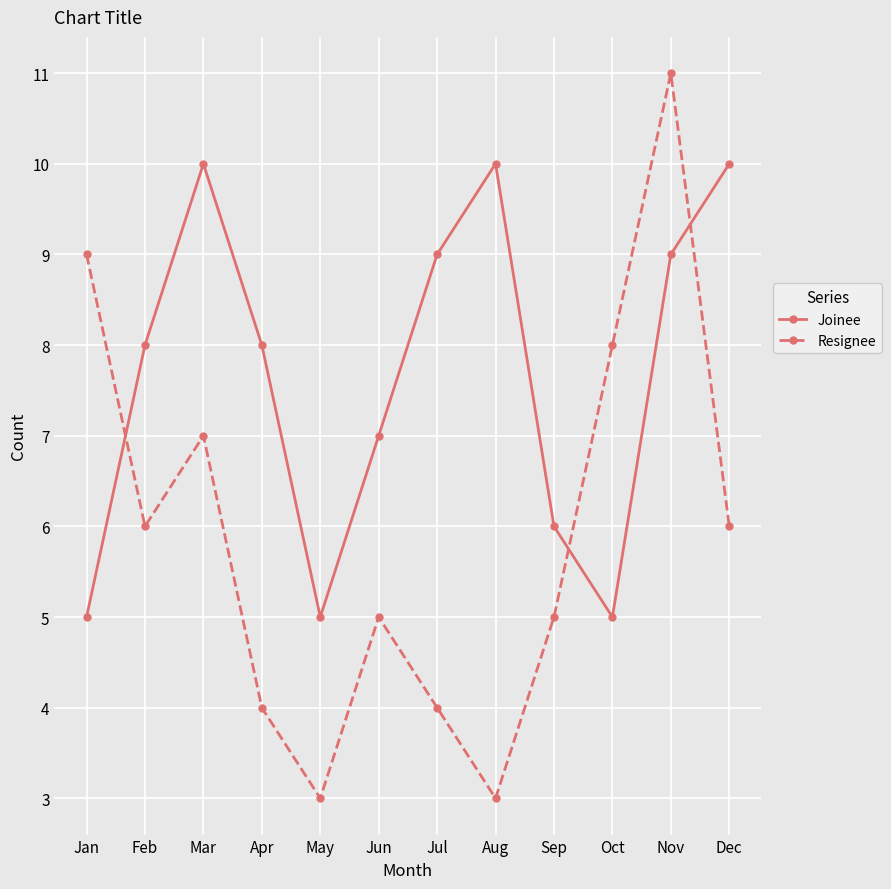

Between which two adjacent categories do Resignee and Joinee first intersect?

Jan and Feb